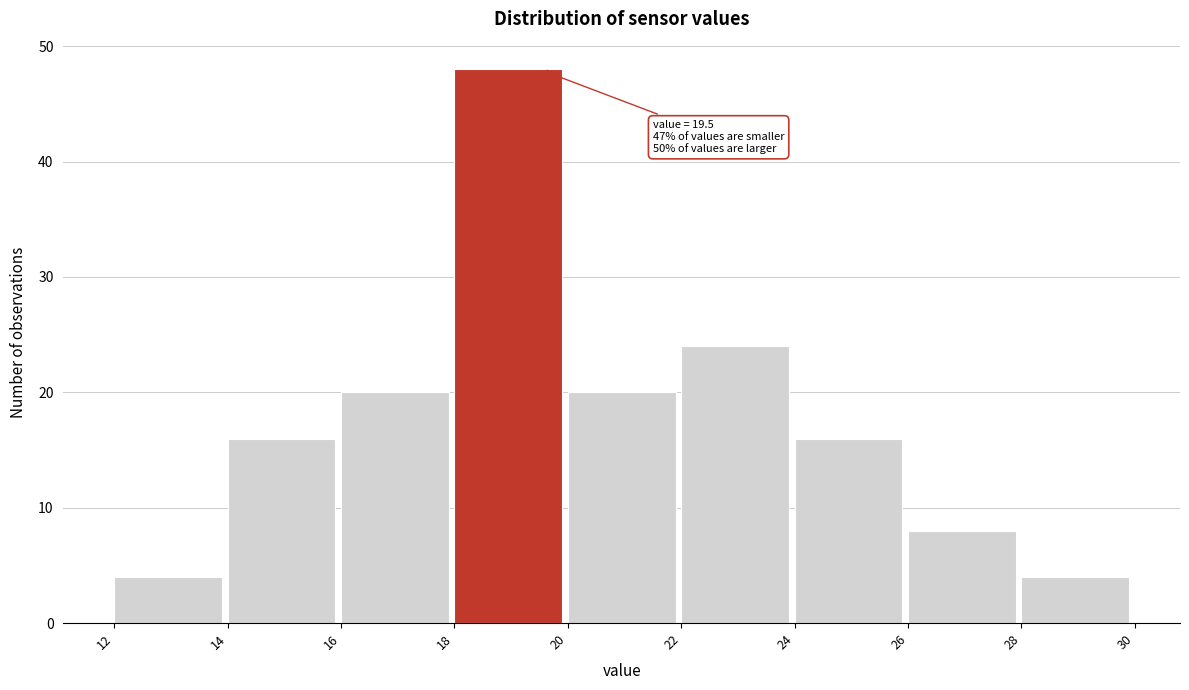

Which range on the x-axis has the tallest bar?

18 to 20